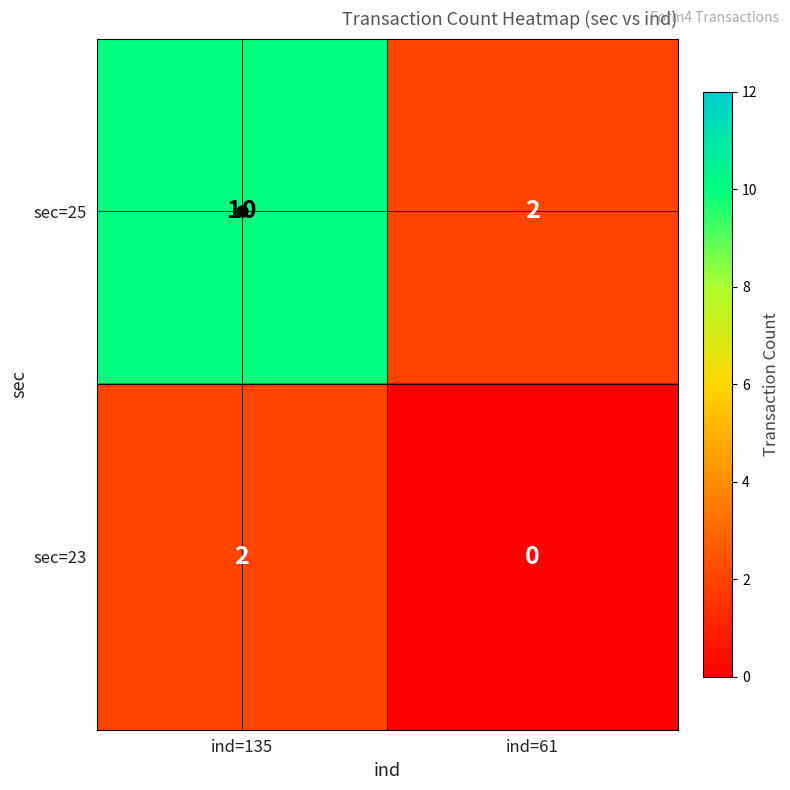

What value does the sec=25 series have at ind=135?

10